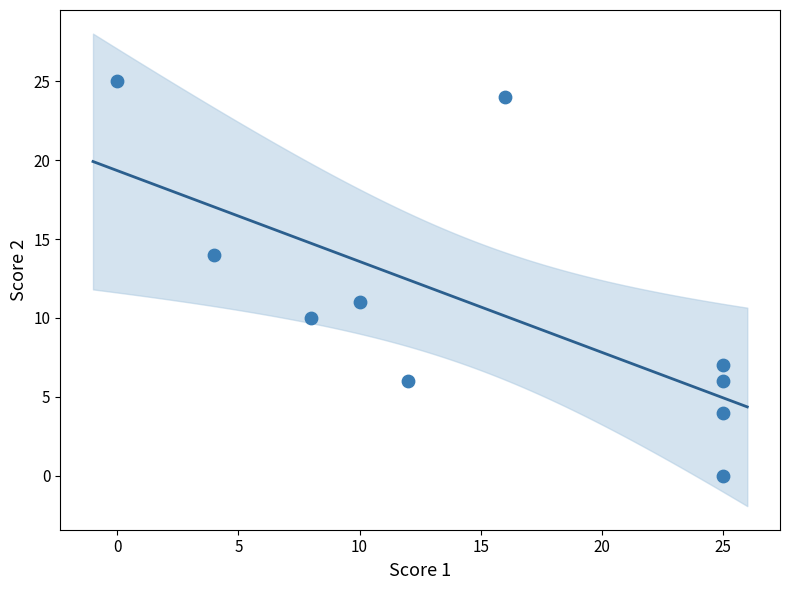

What Y value in the scatter plot is closest to 12?

11